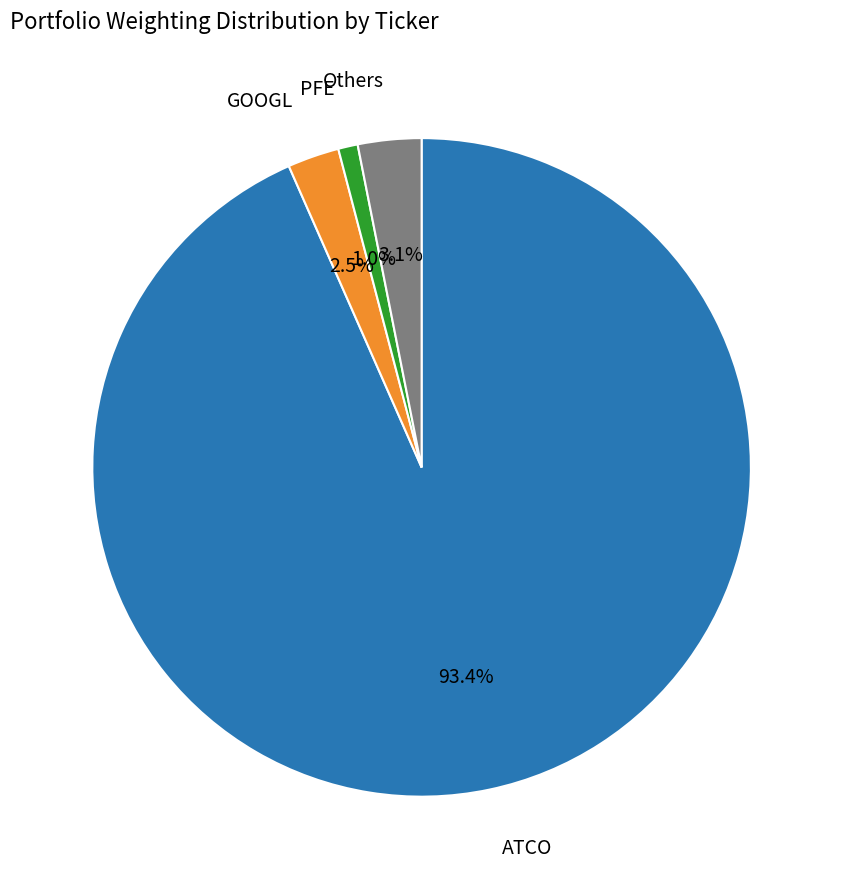

Does any single category account for the majority?

Yes